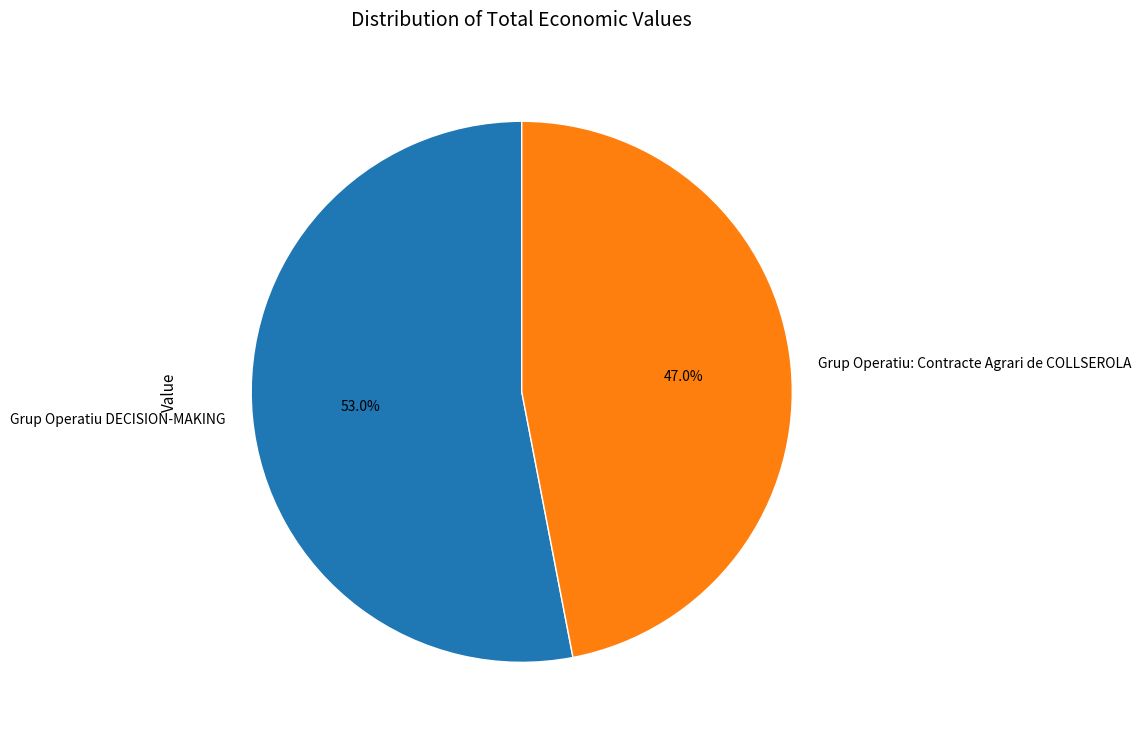

What percentage is NOT represented by Grup Operatiu: Contracte Agrari de COLLSEROLA?

53.0%